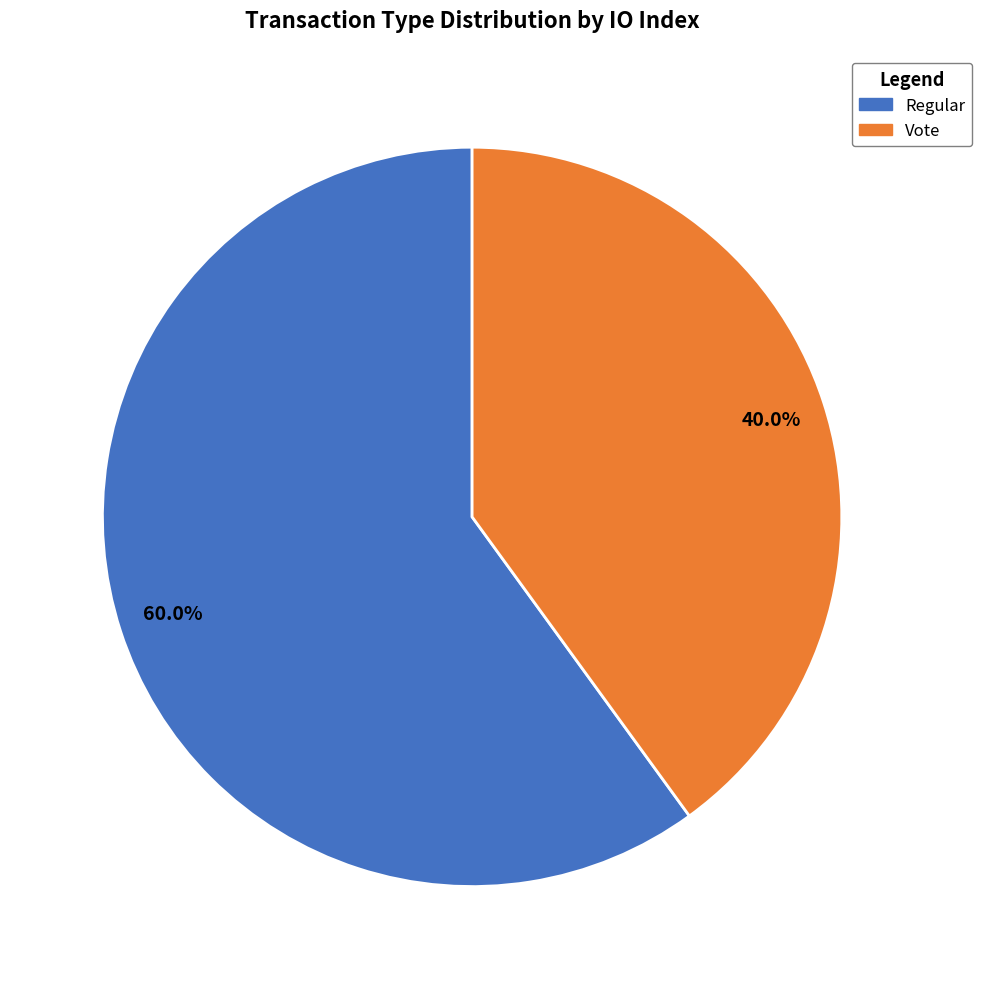

Does any single category account for the majority?

Yes